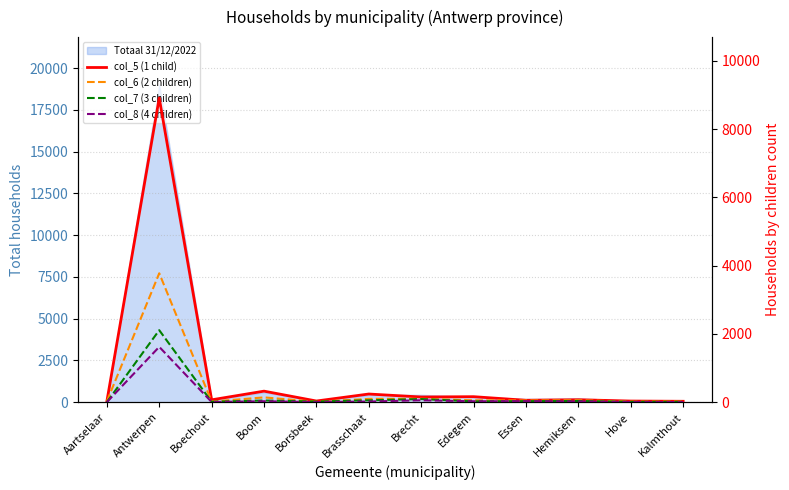

Which label corresponds to the largest value in the chart?

Antwerpen